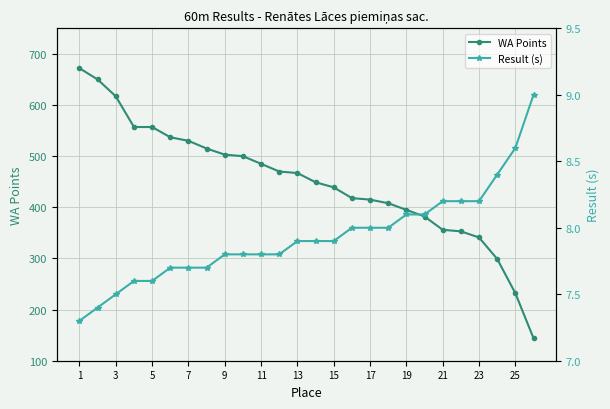

List the series in order of their overall mean, highest first.

WA Points, Result (s)